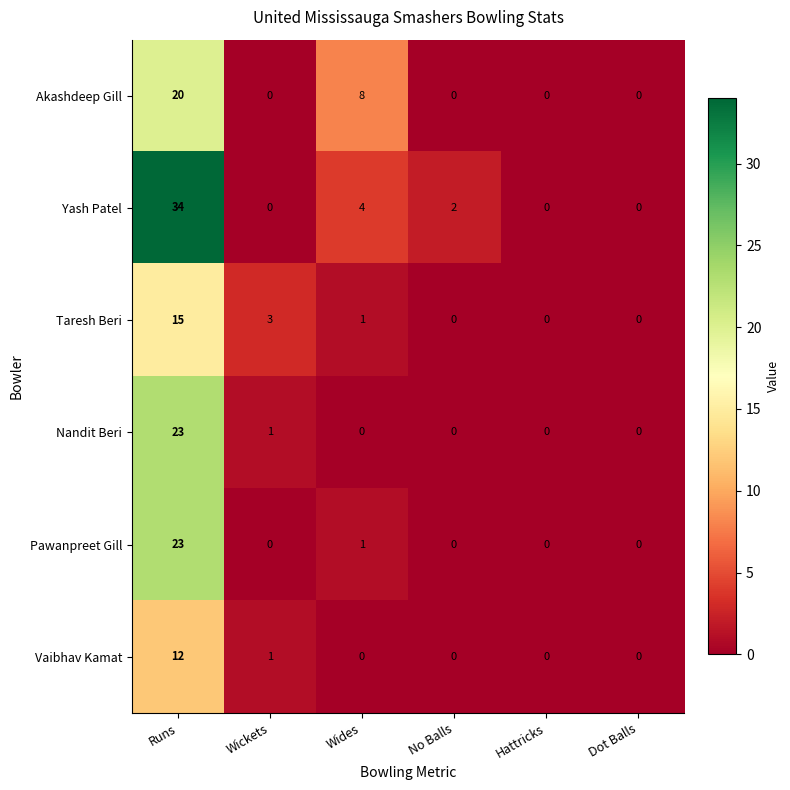

At which category is the sum across all series the highest?

Runs